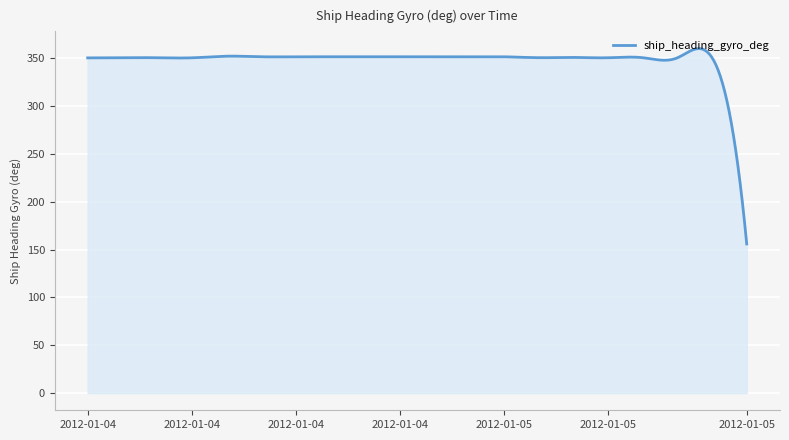

What is the minimum value shown in the chart?

155.8